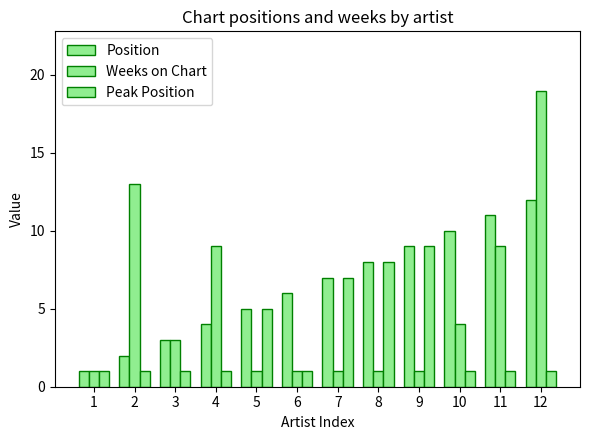

Does the chart contain stacked bars?

No